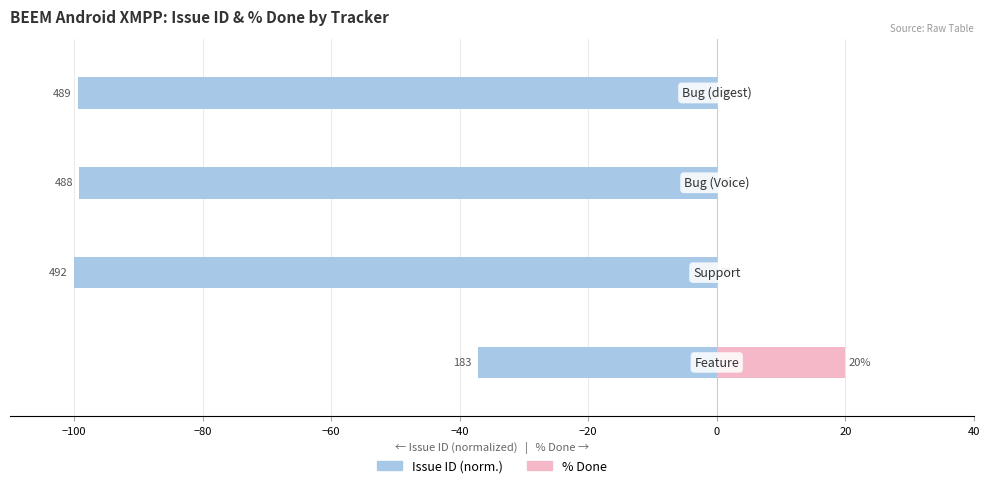

True or false: % Done has a value of 0.0 at −80.

True